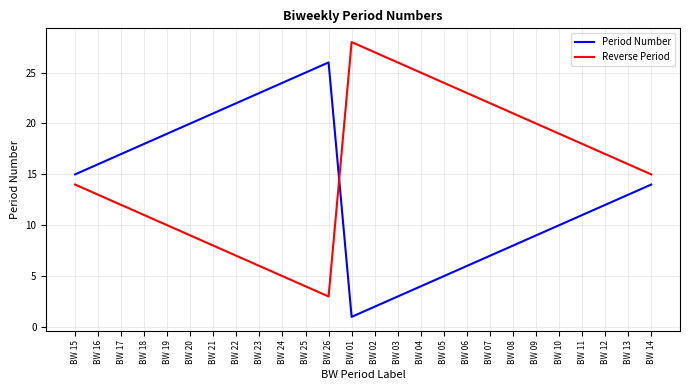

The value of Period Number at BW 17 is 29. True or false?

False